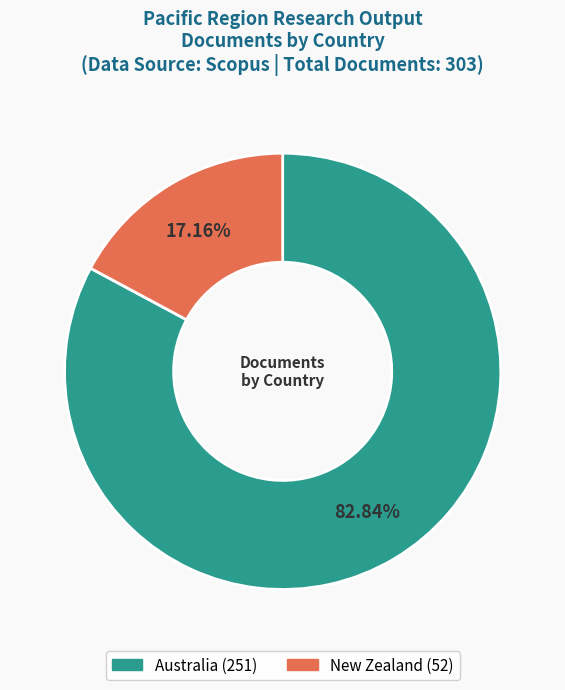

Which category accounts for the majority?

Australia